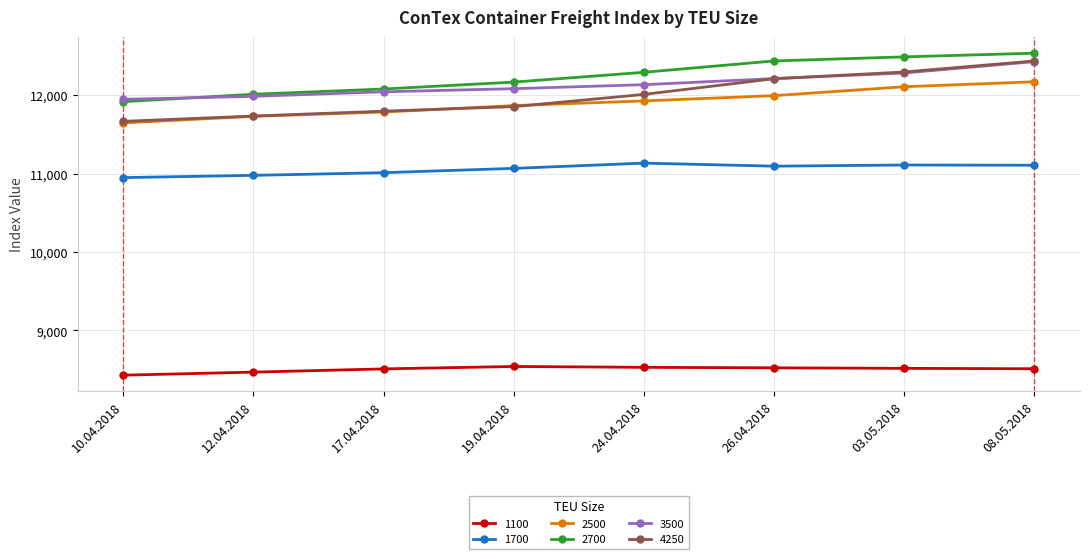

What is the difference between the 2500 values at 10.04.2018 and 26.04.2018?

348